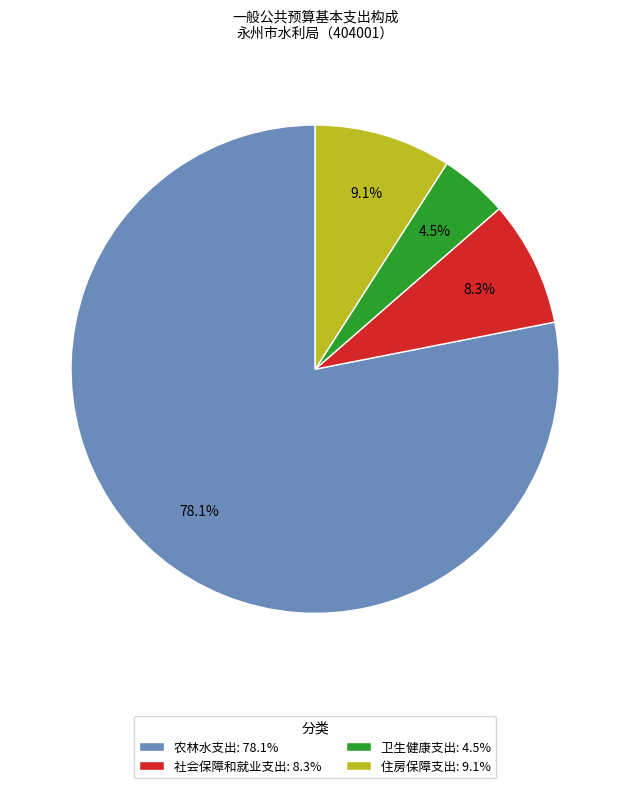

How much of the chart is everything except 住房保障支出?

90.9%